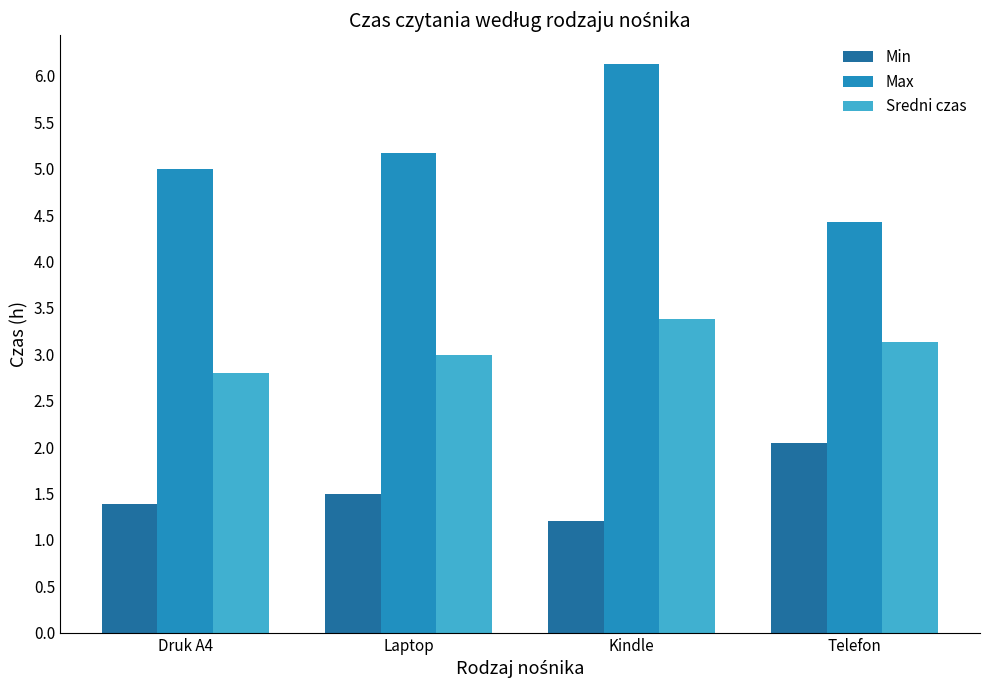

What is the highest value of the Sredni czas series?

3.4